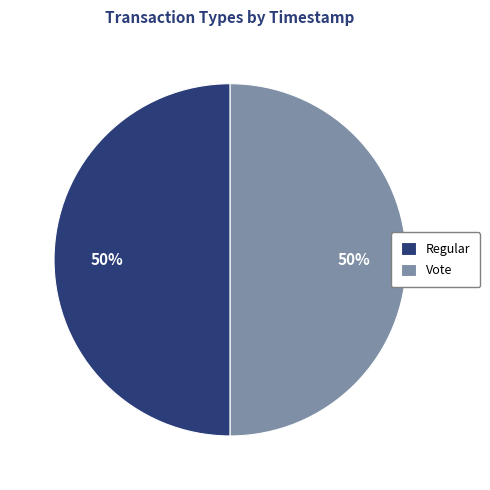

Combined, do Regular and Vote account for over 50%?

Yes